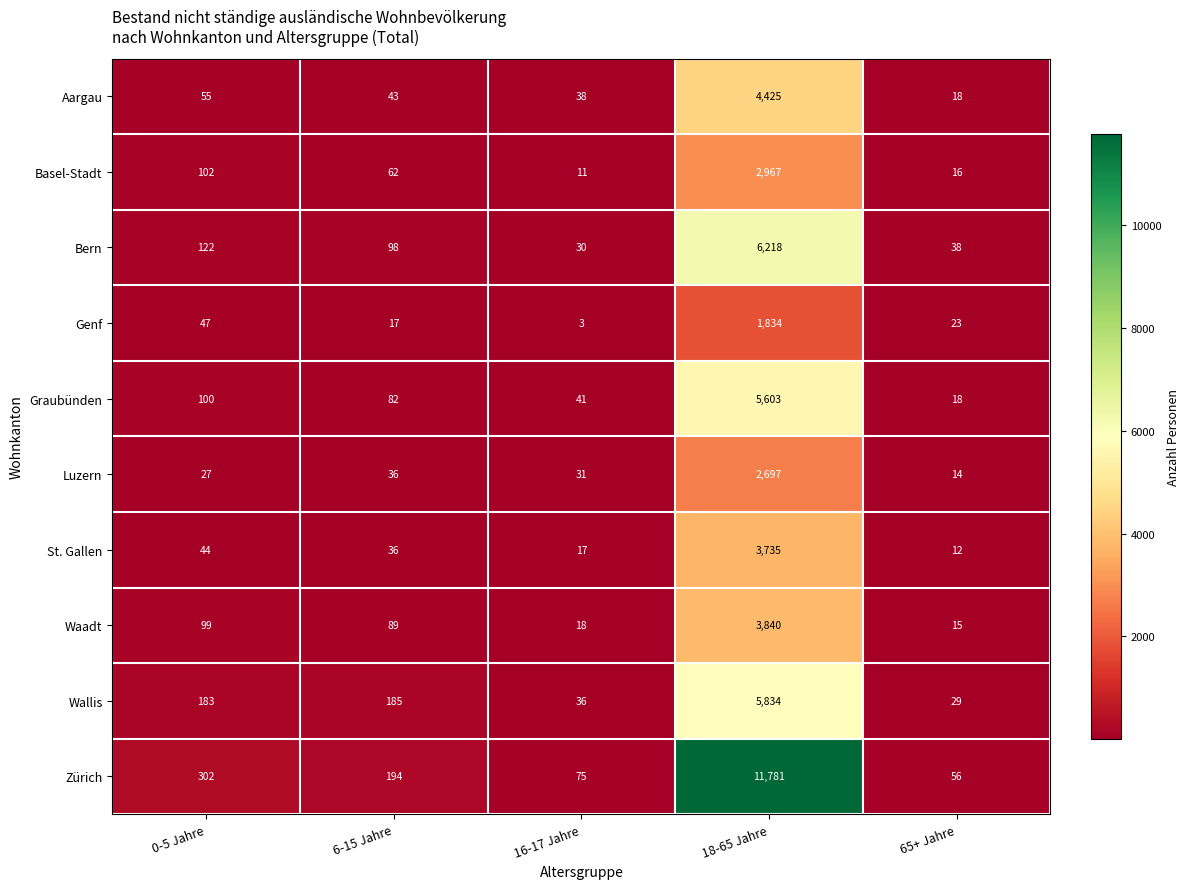

What is the sum of the Zürich values at 16-17 Jahre and 6-15 Jahre?

269